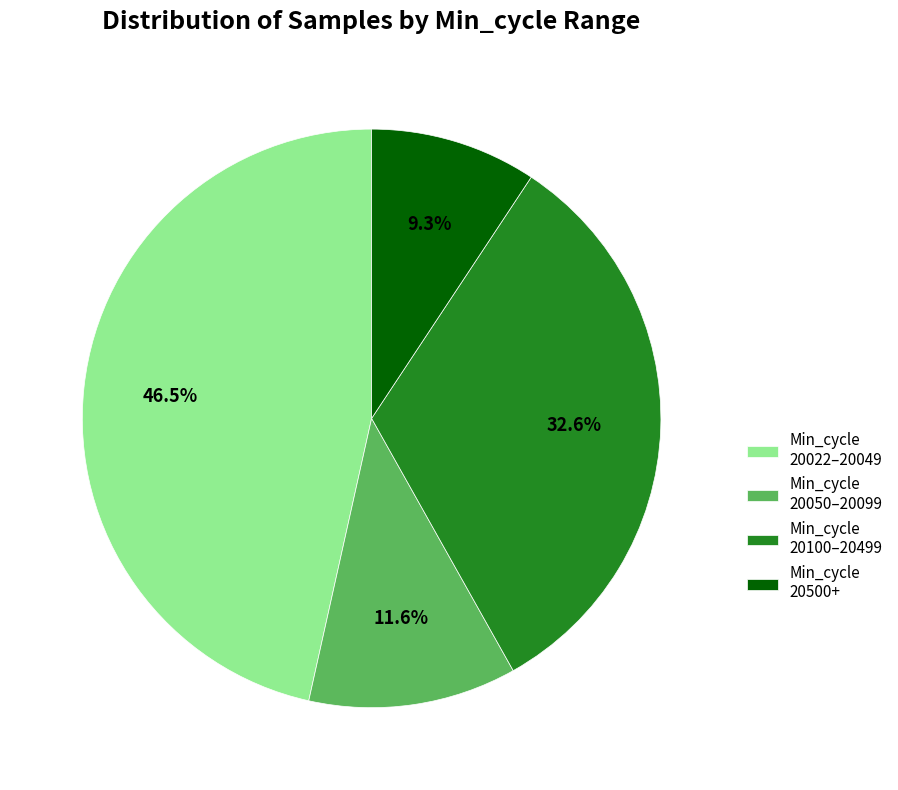

Which category has the biggest portion of the pie?

Min_cycle 20022–20049